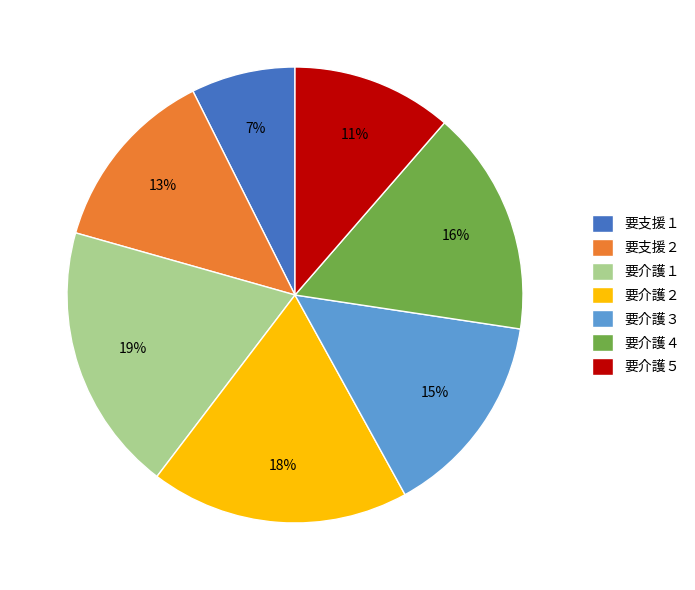

Combined, do 要介護３ and 要支援１ account for over 50%?

No